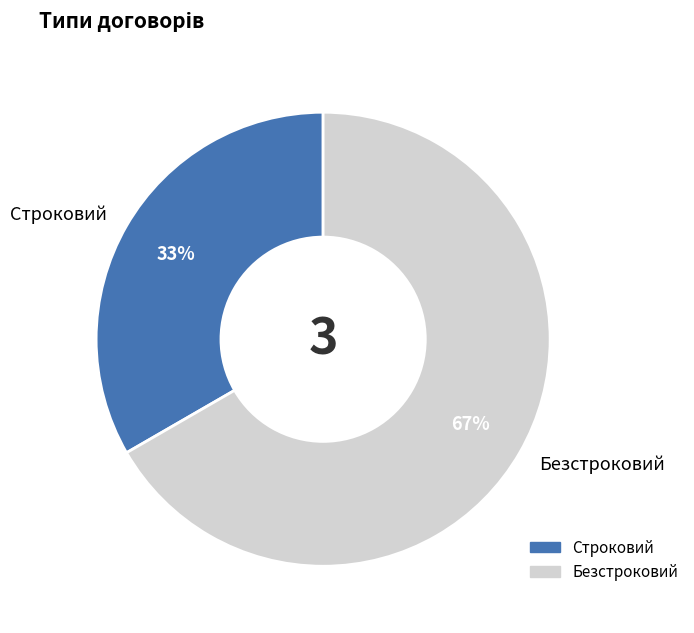

True or false: Безстроковий accounts for 53% of the total.

False